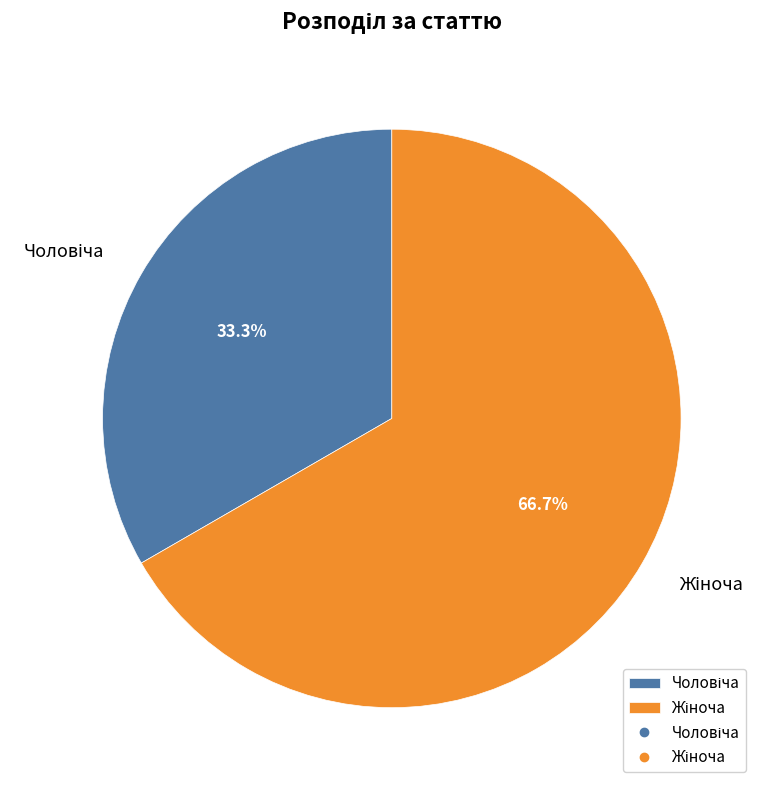

To the nearest percent, what is the average slice percentage?

50%